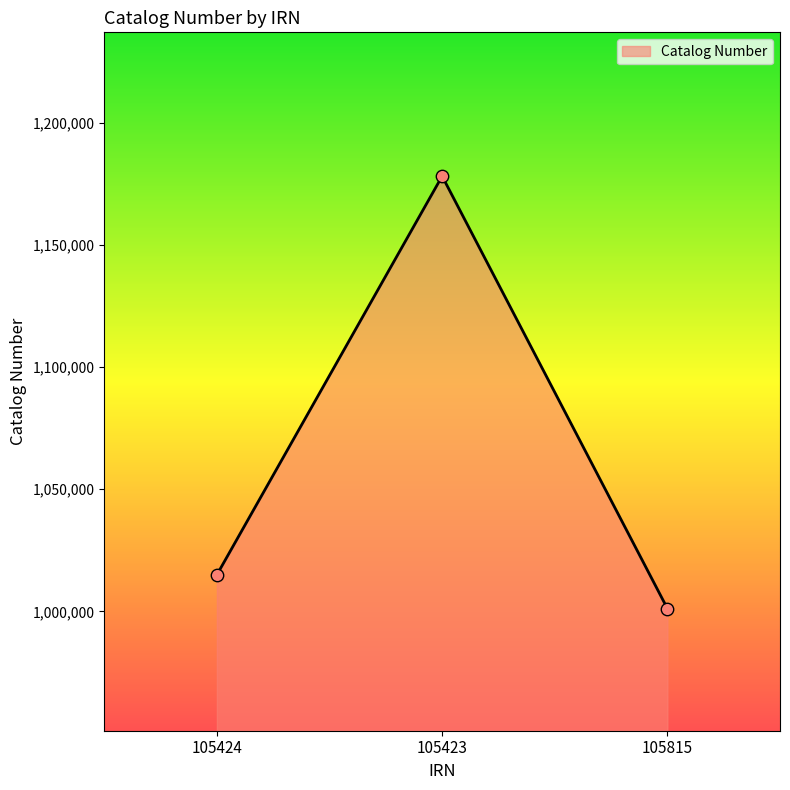

What is the ratio of the value at 105815 to the value at 105423?

0.8